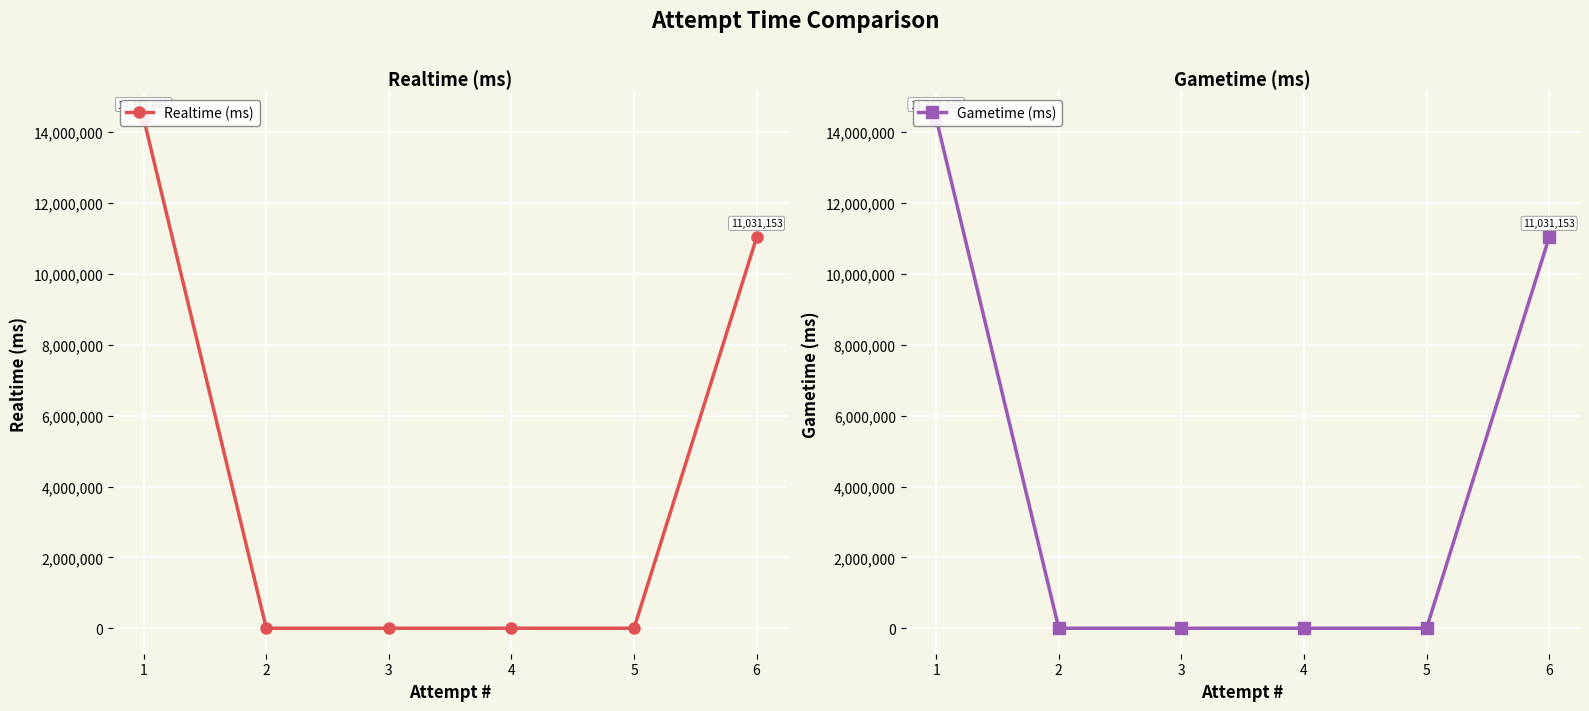

What is the highest value of the Gametime (ms) series?

14383669